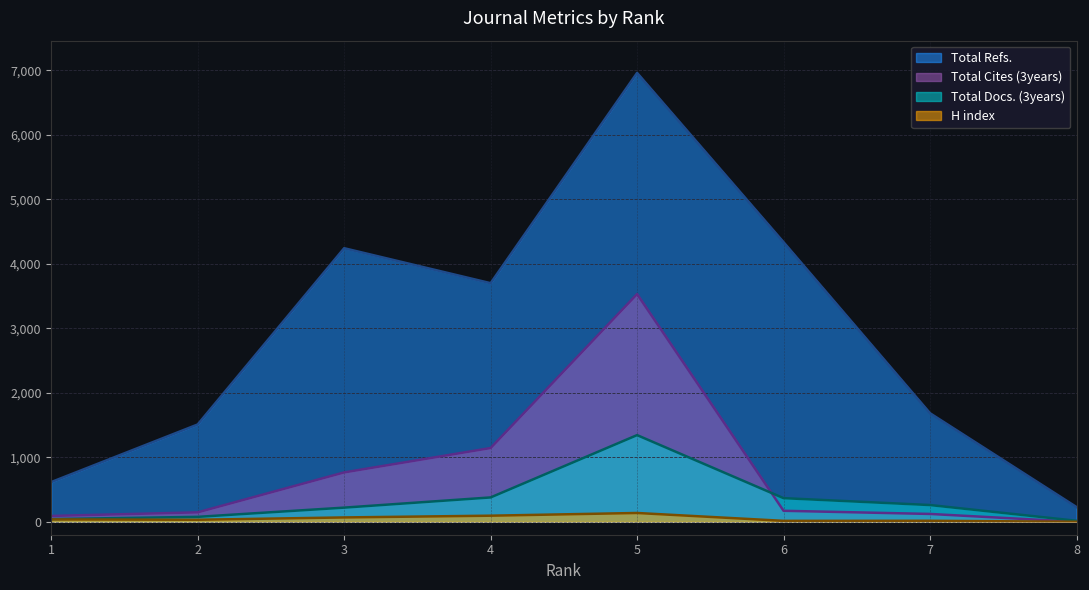

What is the average value of the H index series?

50